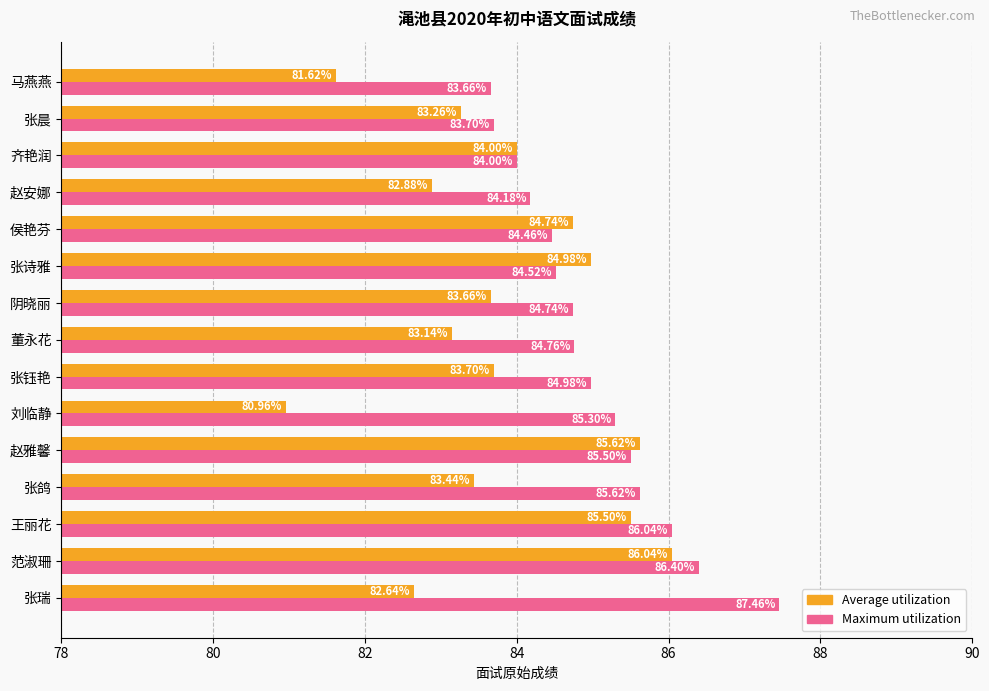

Is the value of Average utilization at 张晨 greater than the value of Maximum utilization at 张钰艳?

No